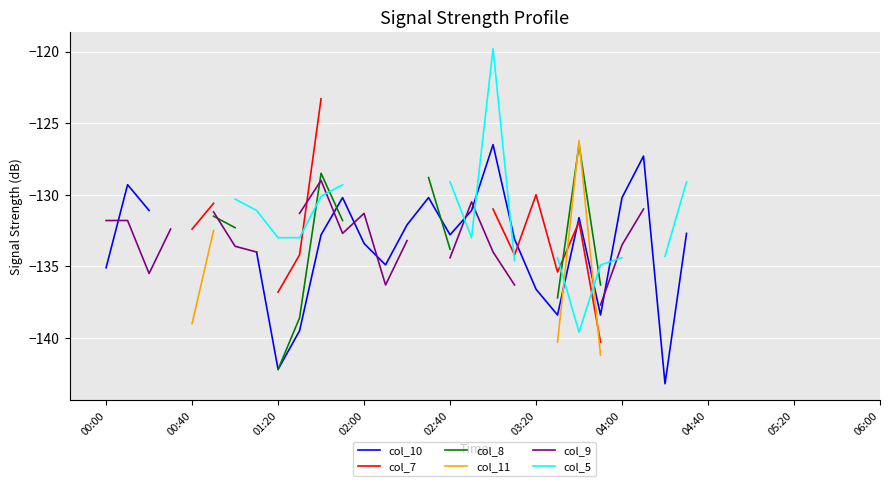

In col_10, how many points are higher than both neighbors (excluding endpoints)?

6